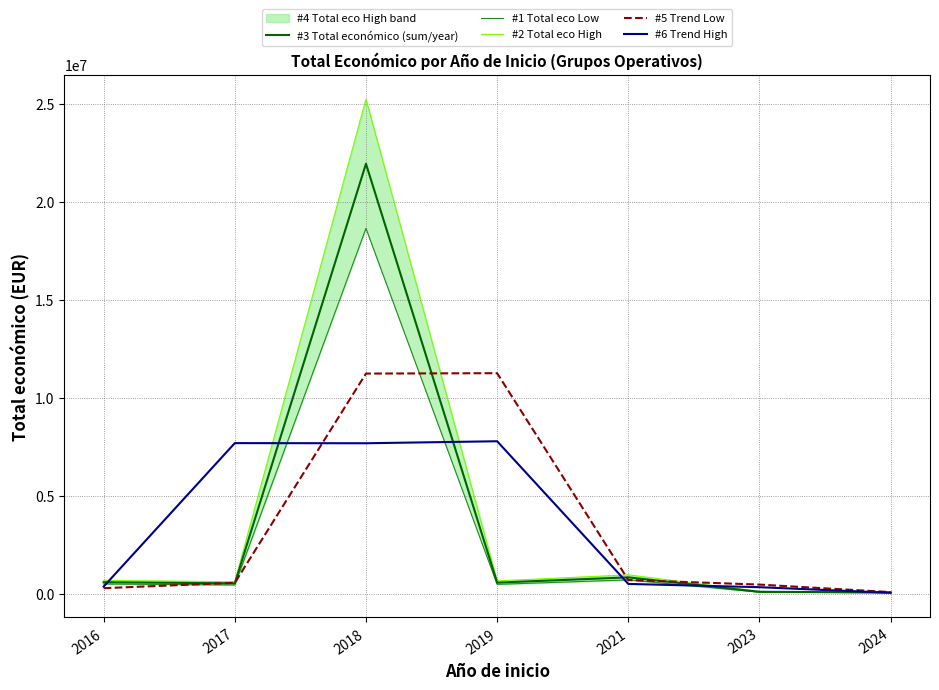

What is the difference between the maximum and minimum values in the #2 Total eco High series?

25141949.7